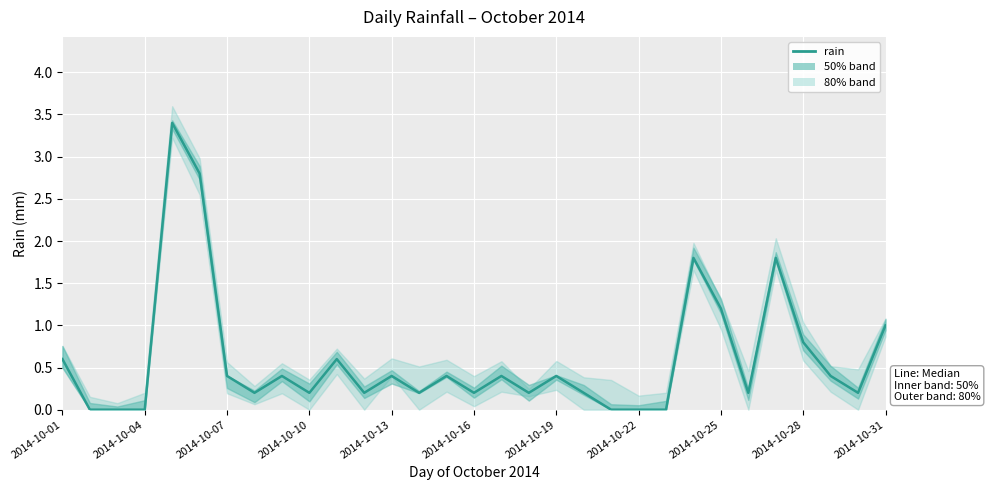

Between 2014-10-04 and 2014-10-28, which is larger?

2014-10-28